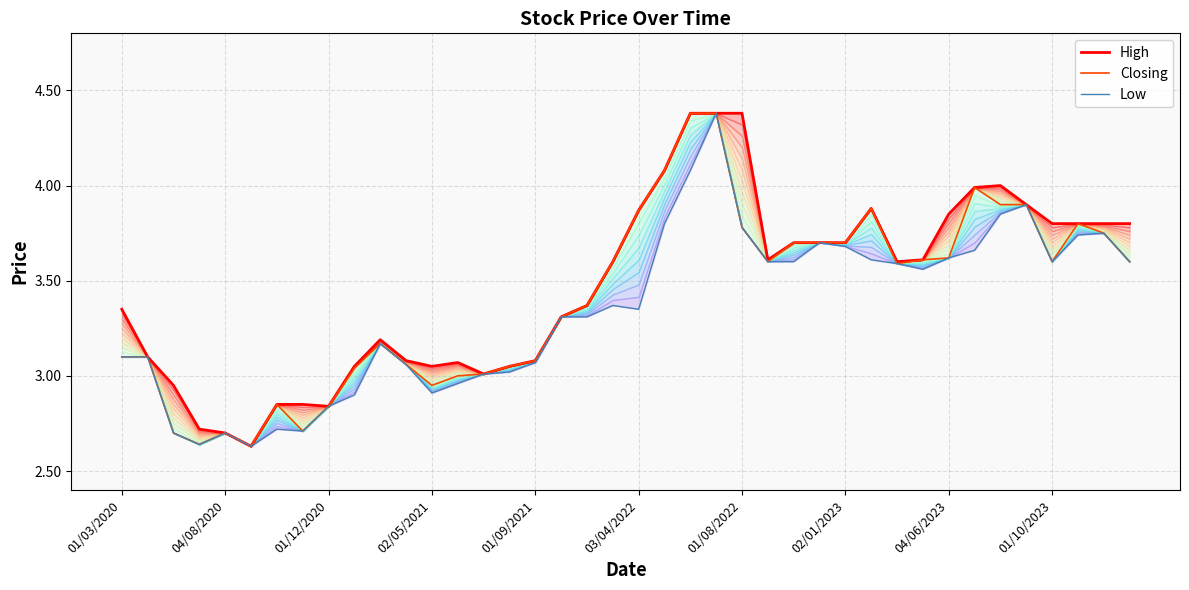

At how many categories does at least one series exceed 2?

40